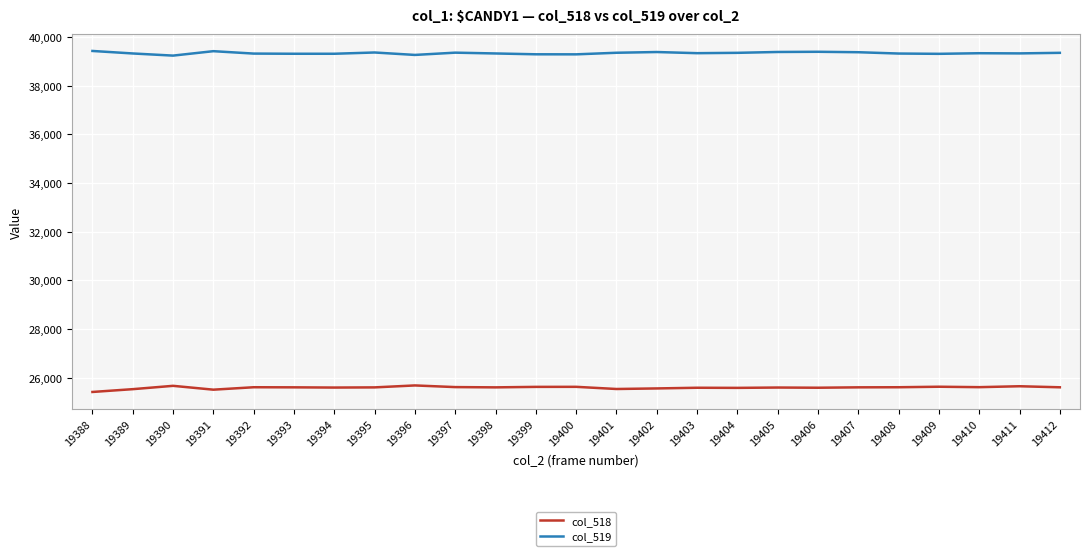

Read the col_519 value at 19411.

39328